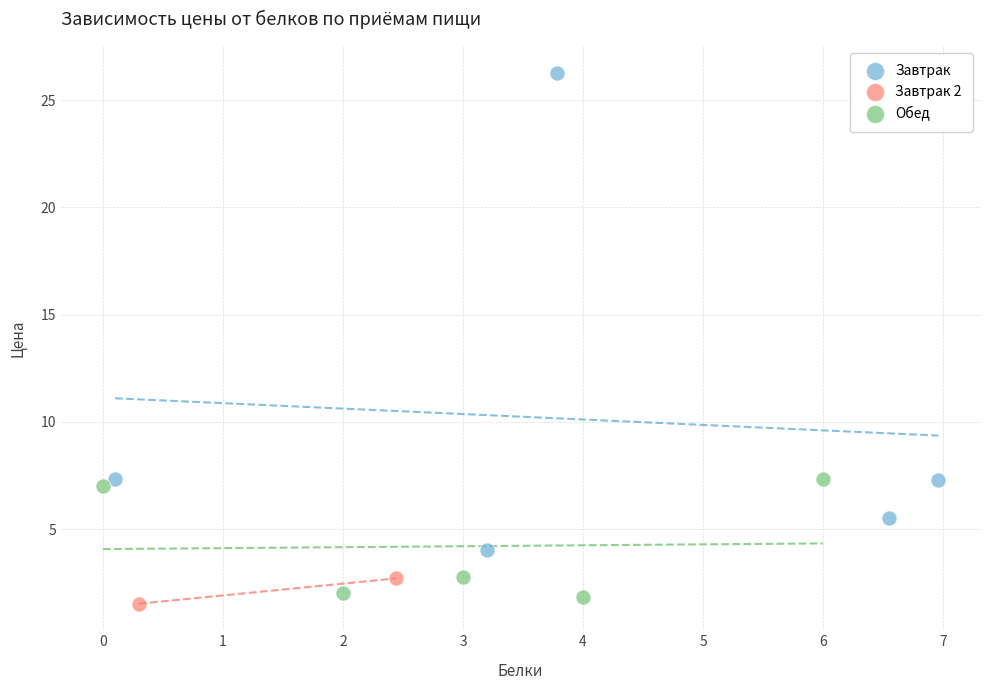

What are all the series names shown in the legend?

Завтрак, Завтрак 2, Обед